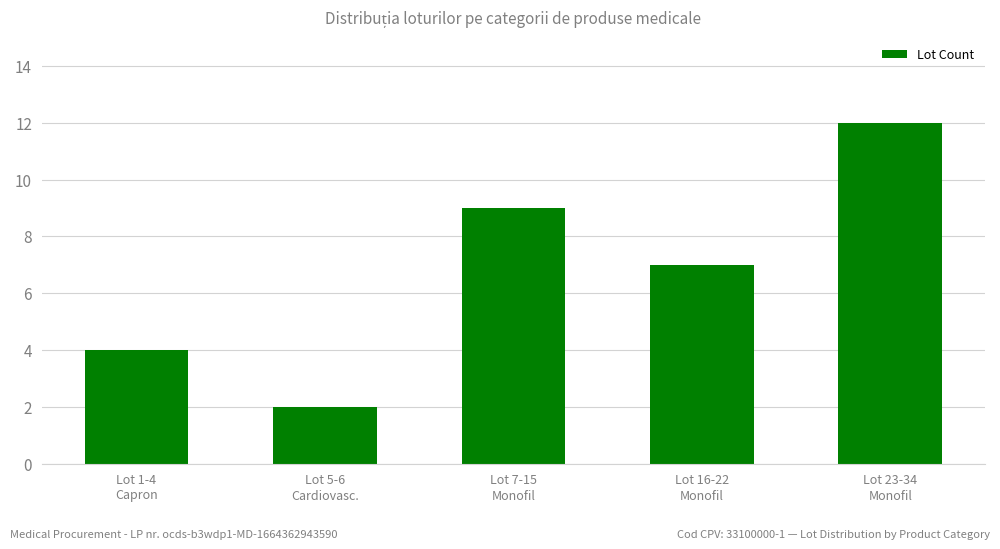

List the labels in order of value, smallest first.

Lot 5-6
Cardiovasc., Lot 1-4
Capron, Lot 16-22
Monofil, Lot 7-15
Monofil, Lot 23-34
Monofil